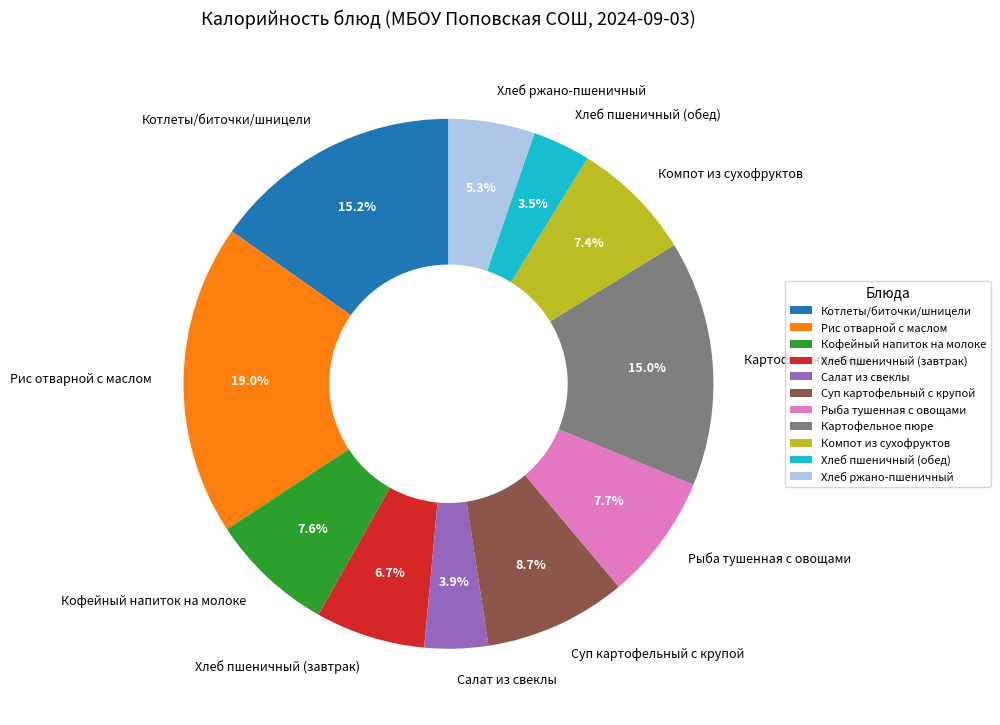

Is it true that Хлеб ржано-пшеничный is 15% of the pie?

False